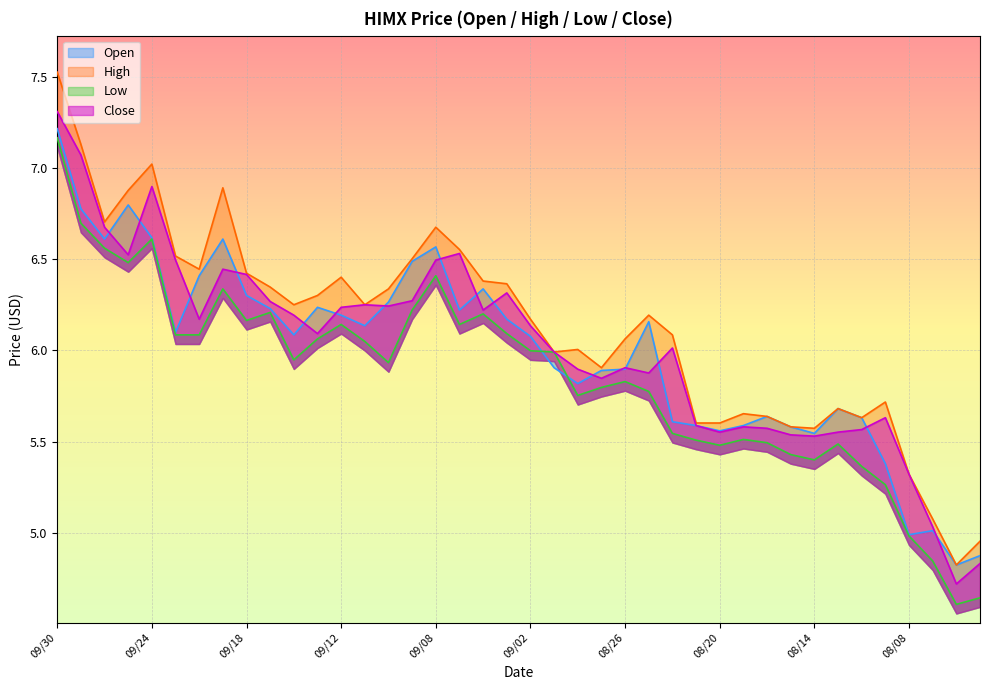

At which label is Open closest to 6?

09/02